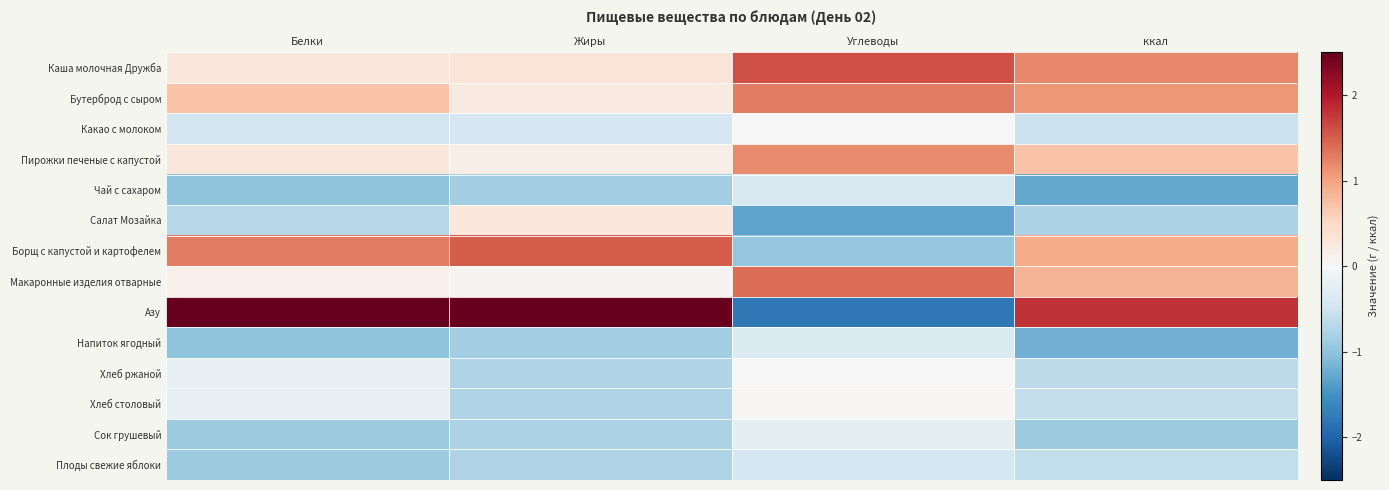

Count the number of data series in this chart.

14